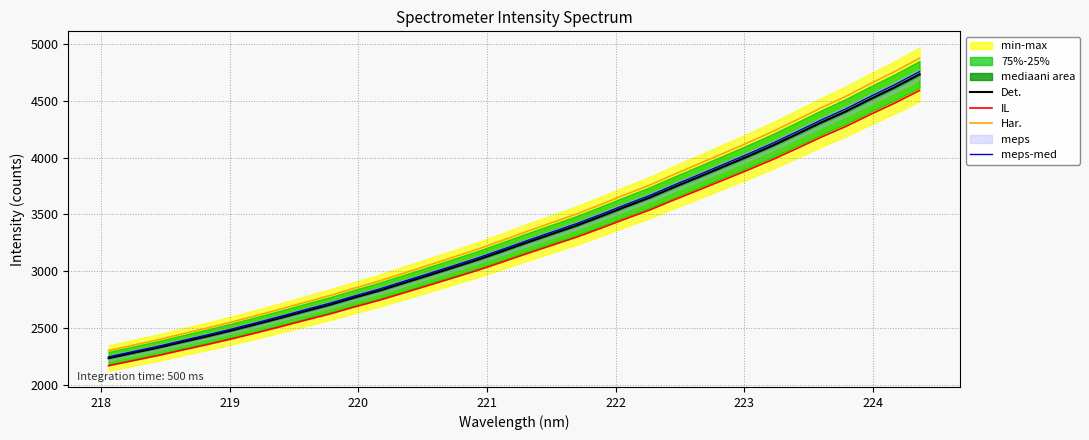

True or false: meps-med and Det. cross at least once.

False